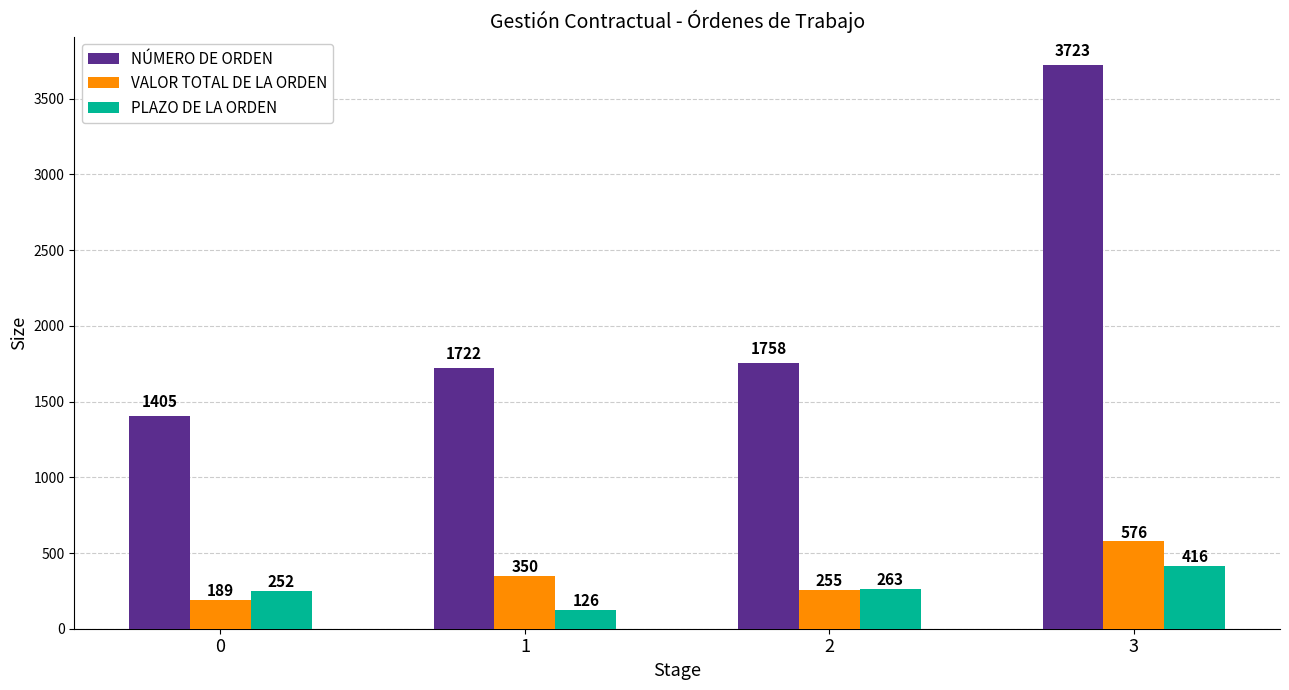

What is the sum of the VALOR TOTAL DE LA ORDEN values at 3 and 1?

926